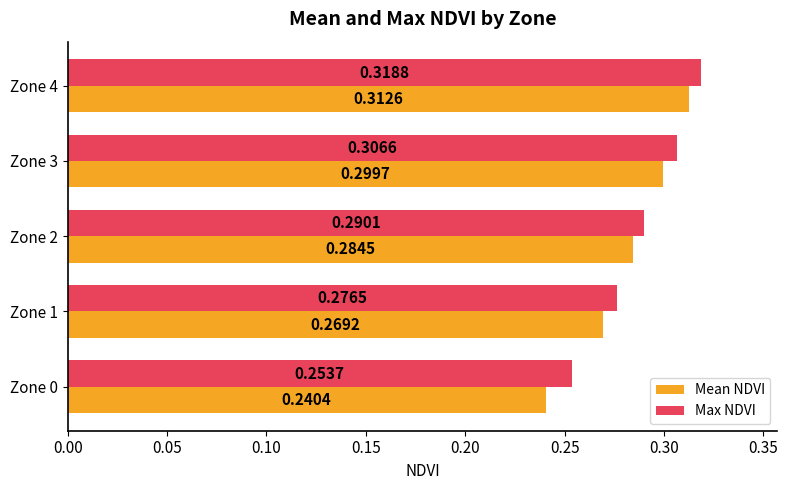

At which category does the chart reach its peak across all series?

Zone 4